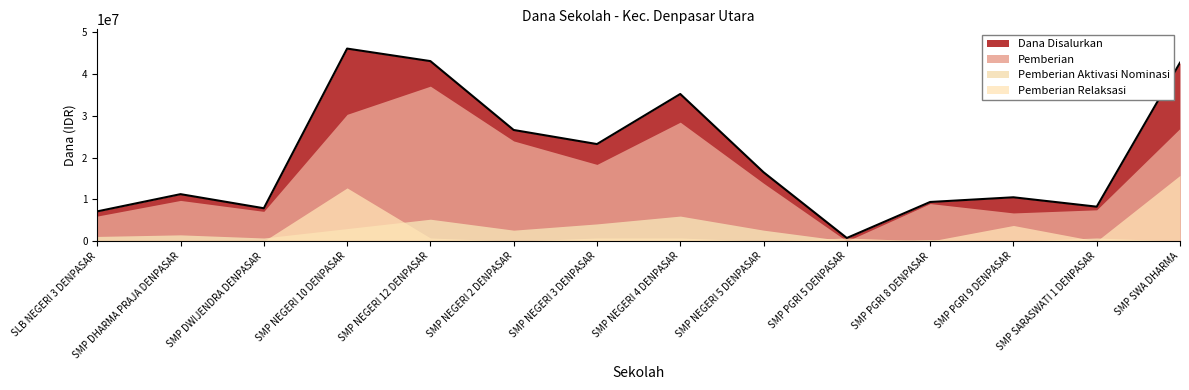

Count the number of data series in this chart.

4